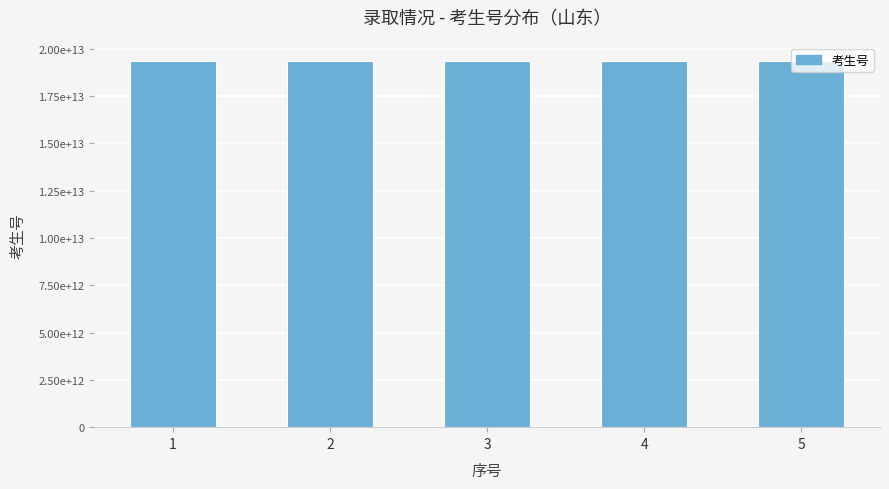

How many distinct data groups are displayed?

1